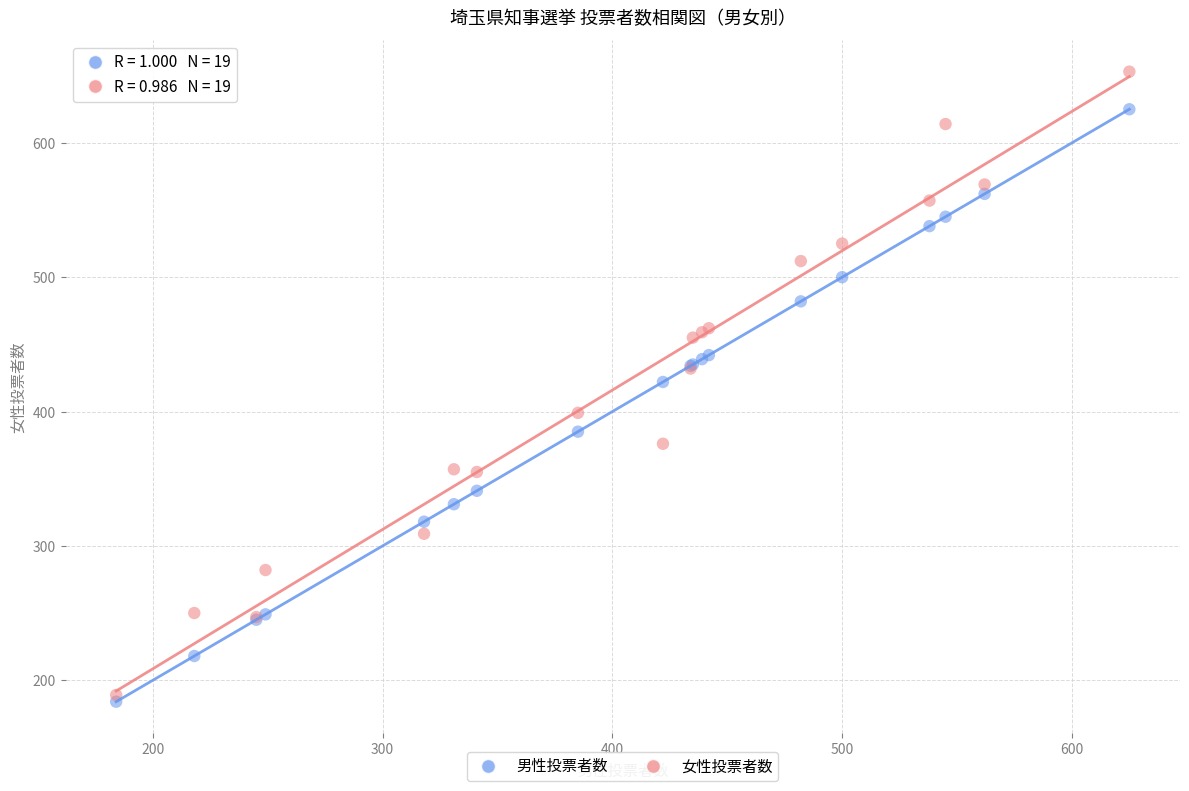

Which series reaches the maximum Y coordinate?

女性投票者数